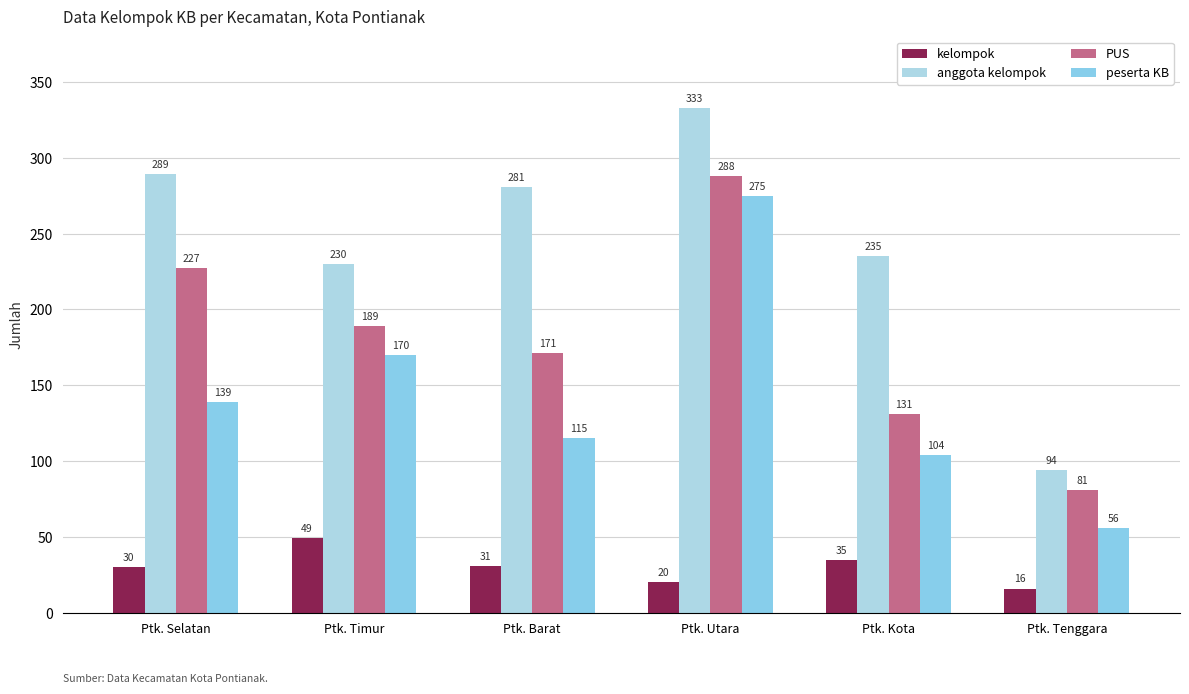

List the series in order of their peak value, highest first.

anggota kelompok, PUS, peserta KB, kelompok